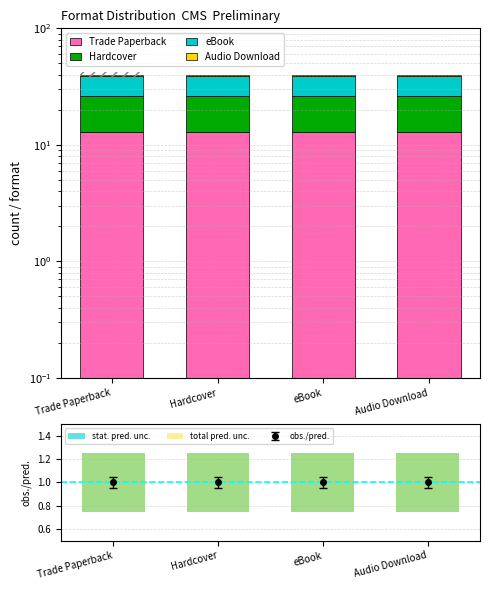

What are all the series names shown in the legend?

Trade Paperback, Hardcover, eBook, Audio Download, stat. pred. unc., total pred. unc.